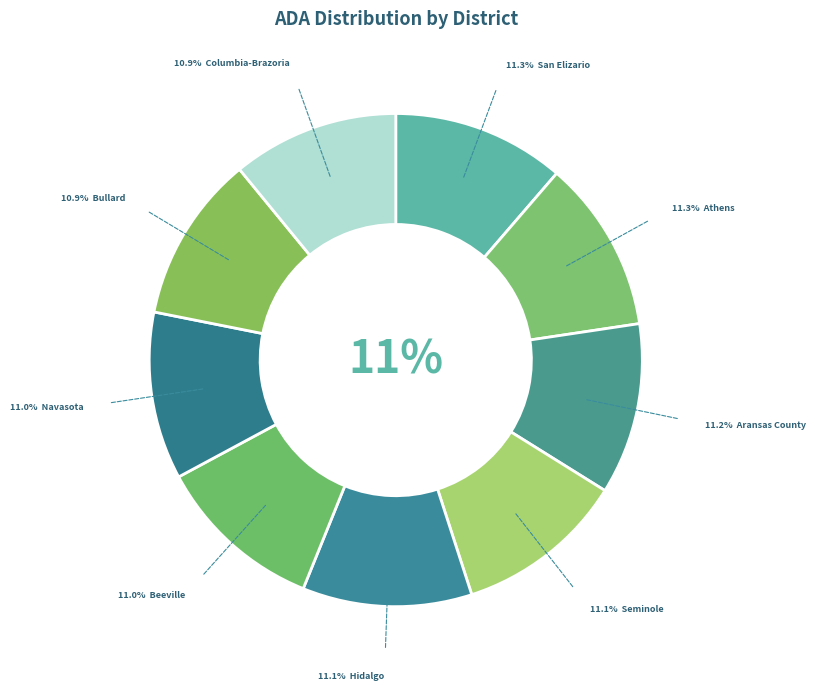

Rank the categories by value from lowest to highest.

Columbia-Brazoria ISD, Bullard ISD, Navasota ISD, Beeville ISD, Hidalgo ISD, Seminole ISD, Aransas County ISD, Athens ISD, San Elizario ISD